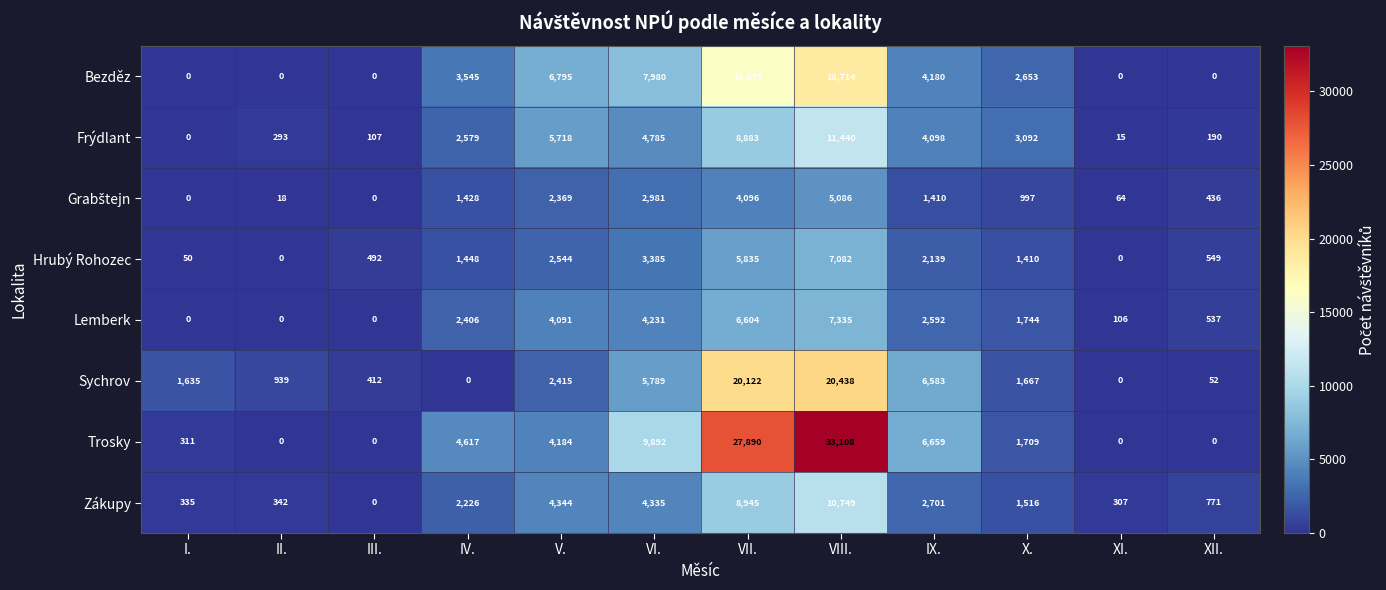

What is the greatest value displayed?

33108